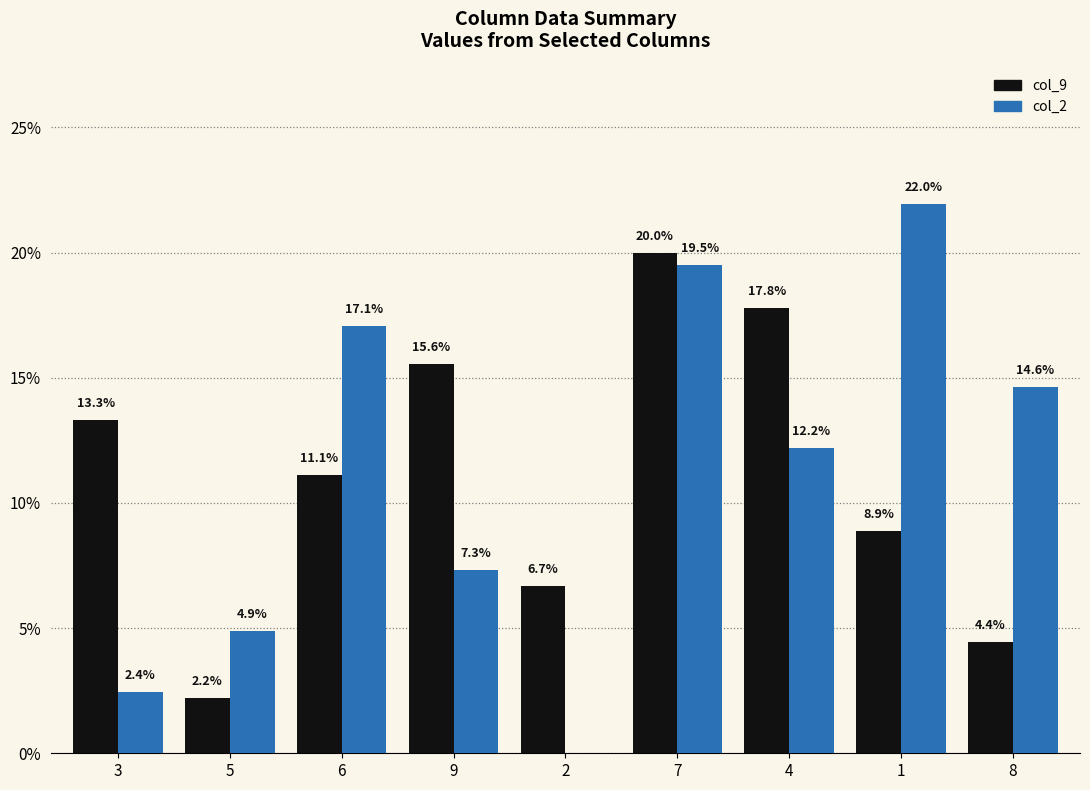

Are the bars horizontal?

No